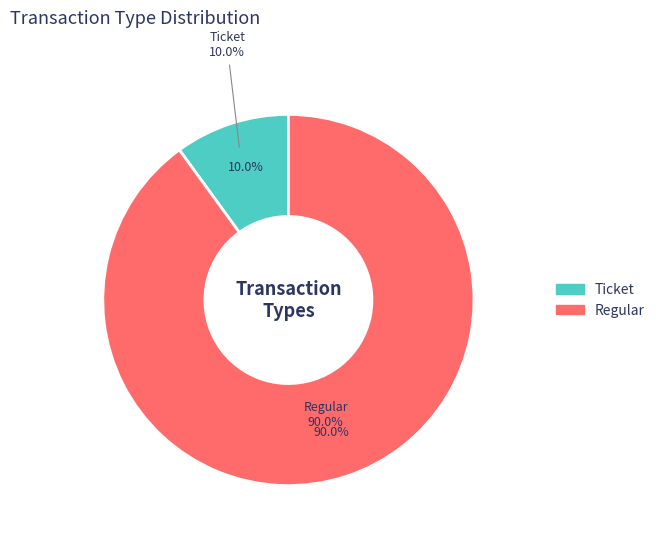

Does any single category account for the majority?

Yes